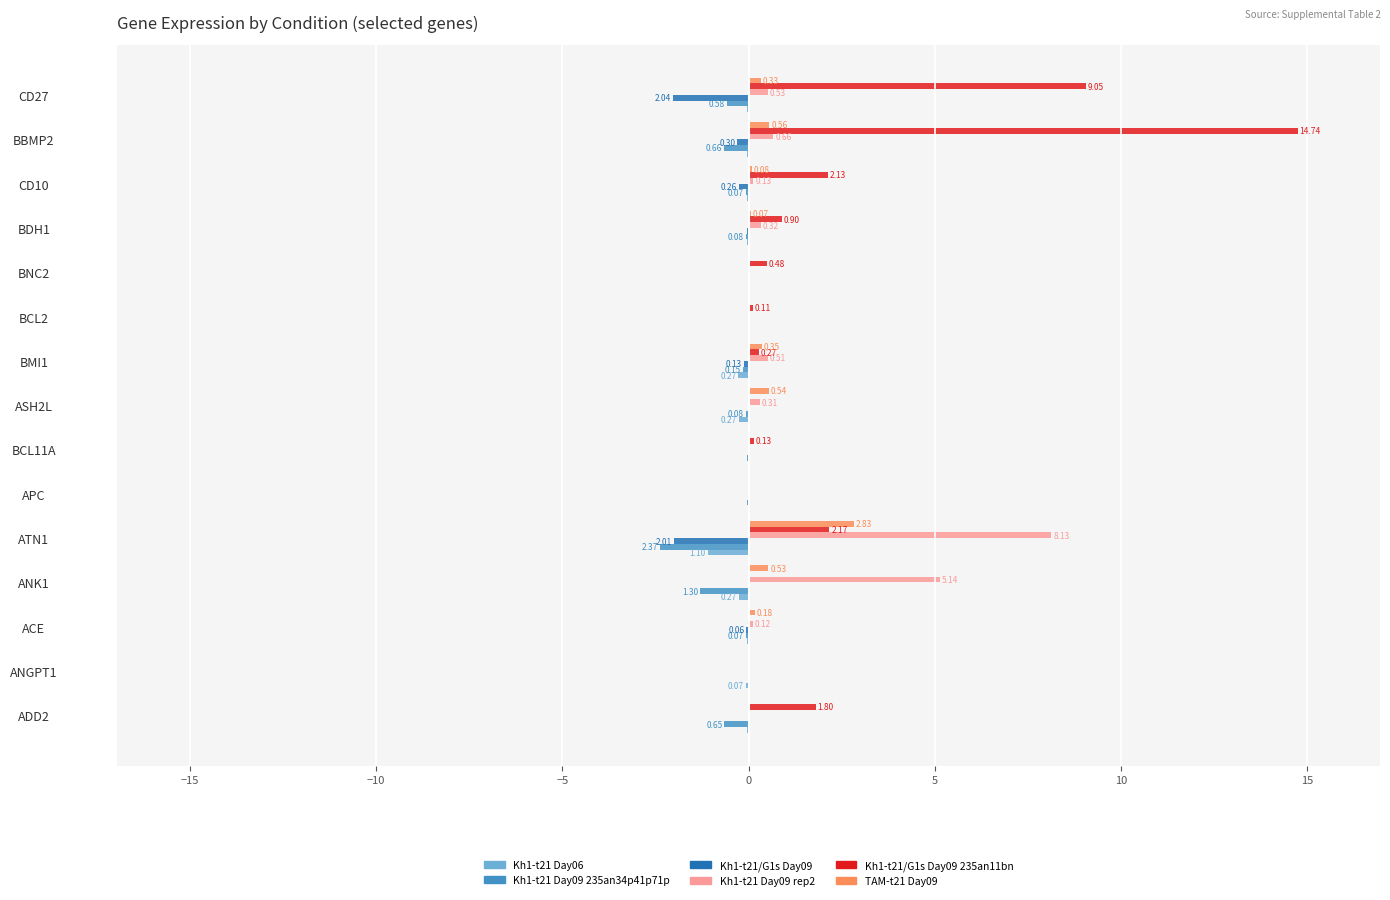

What is the sum of the Kh1-t21/G1s Day09 235an11bn values at APC and BMI1?

0.3